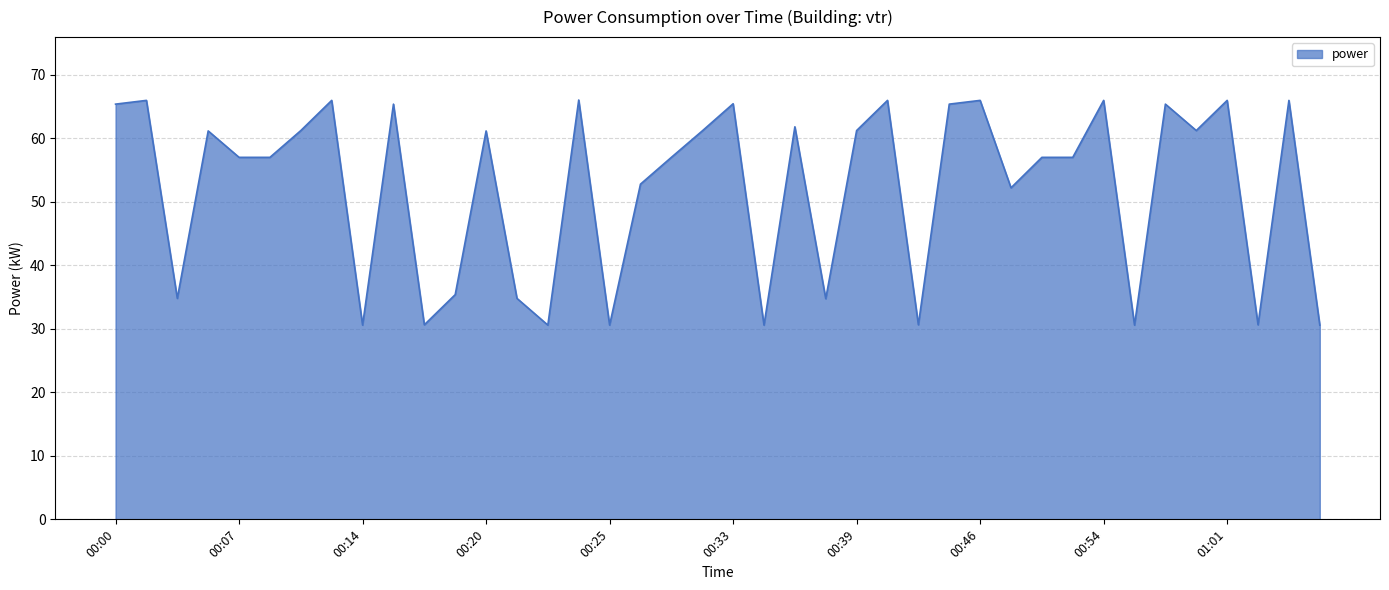

What is the greatest value displayed?

66.0